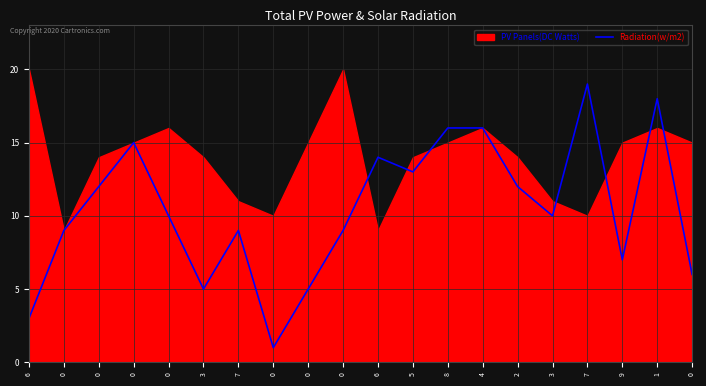

The chart shows a value of 9 at 7. True or false?

True